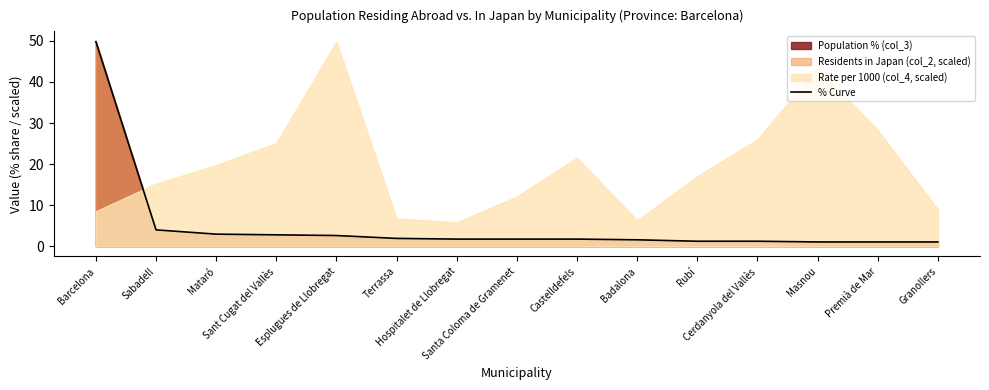

What is the label of the 7th point from the left?

Hospitalet de Llobregat